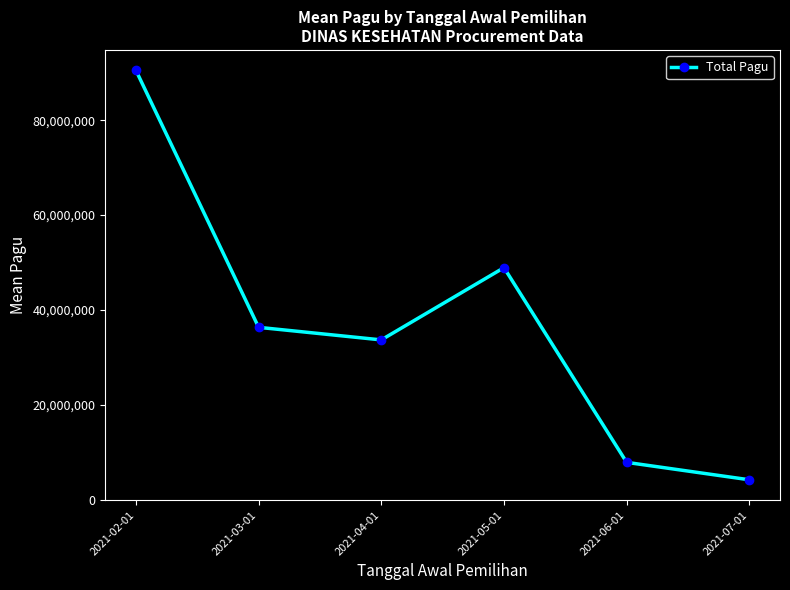

What is the greatest value displayed?

90530000.0